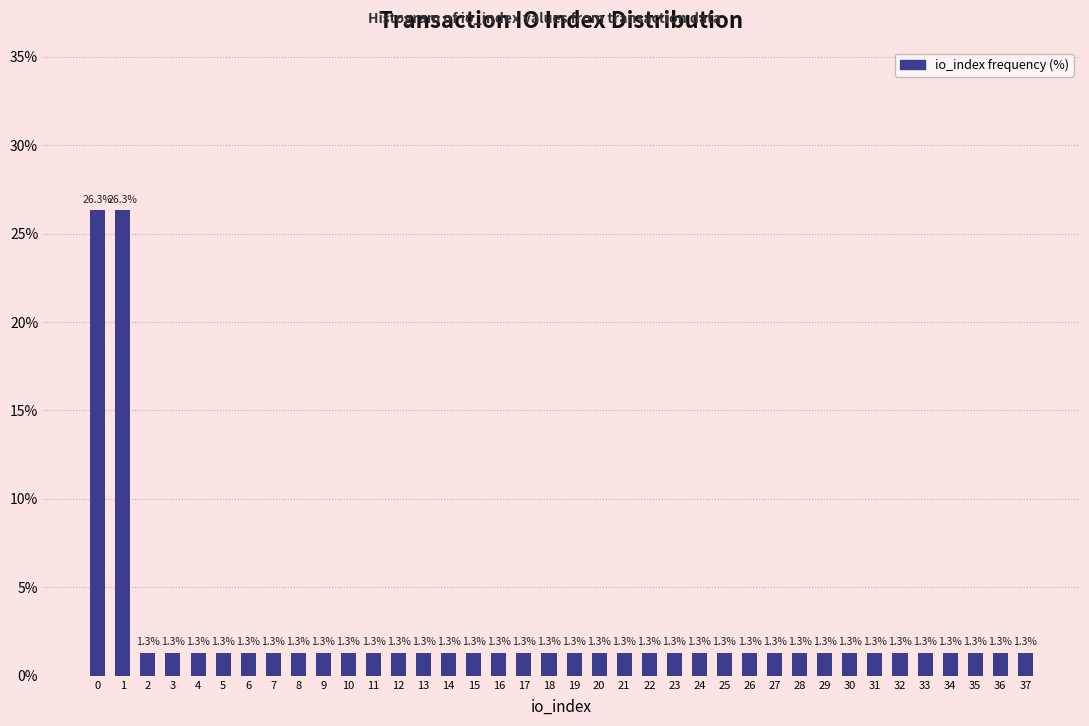

Reading left to right, extract all data points from this chart.

26.3	26.3	1.3	1.3	1.3	1.3	1.3	1.3	1.3	1.3	1.3	1.3	1.3	1.3	1.3	1.3	1.3	1.3	1.3	1.3	1.3	1.3	1.3	1.3	1.3	1.3	1.3	1.3	1.3	1.3	1.3	1.3	1.3	1.3	1.3	1.3	1.3	1.3